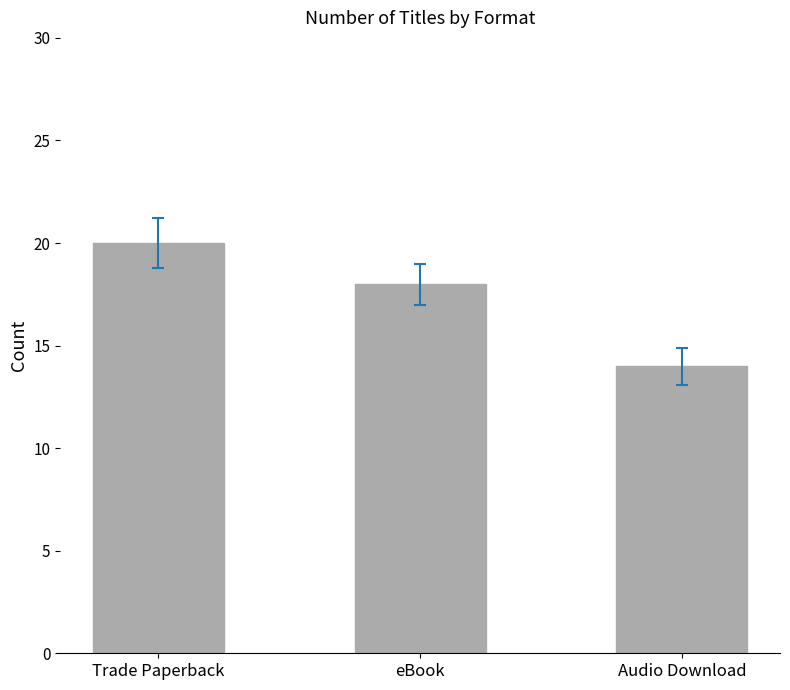

How many bars are there in total?

3